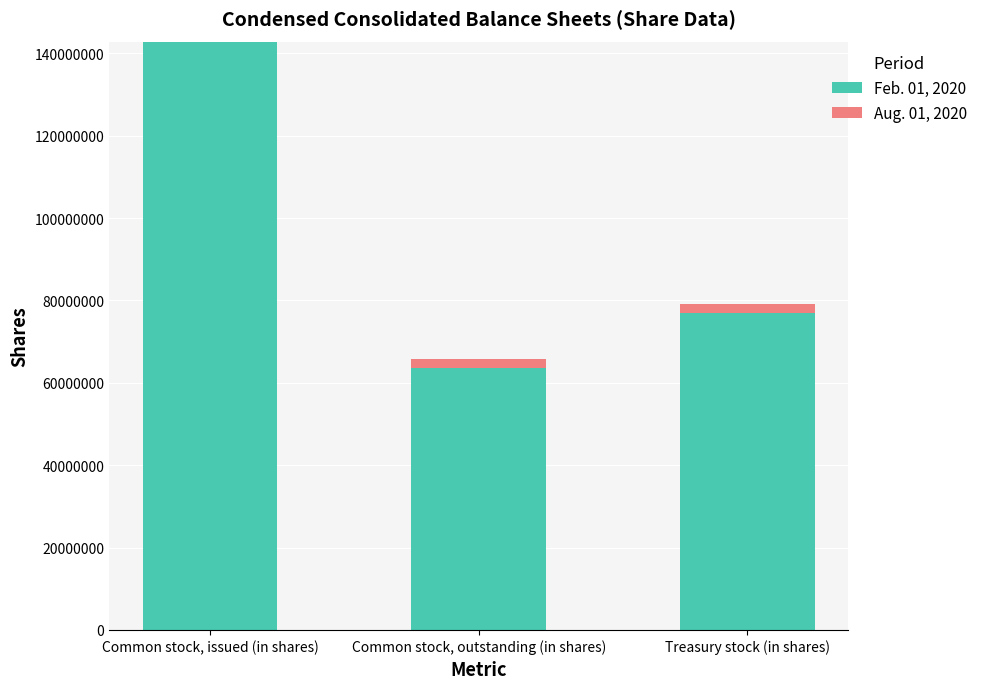

Which series has the largest total across all categories?

Feb. 01, 2020